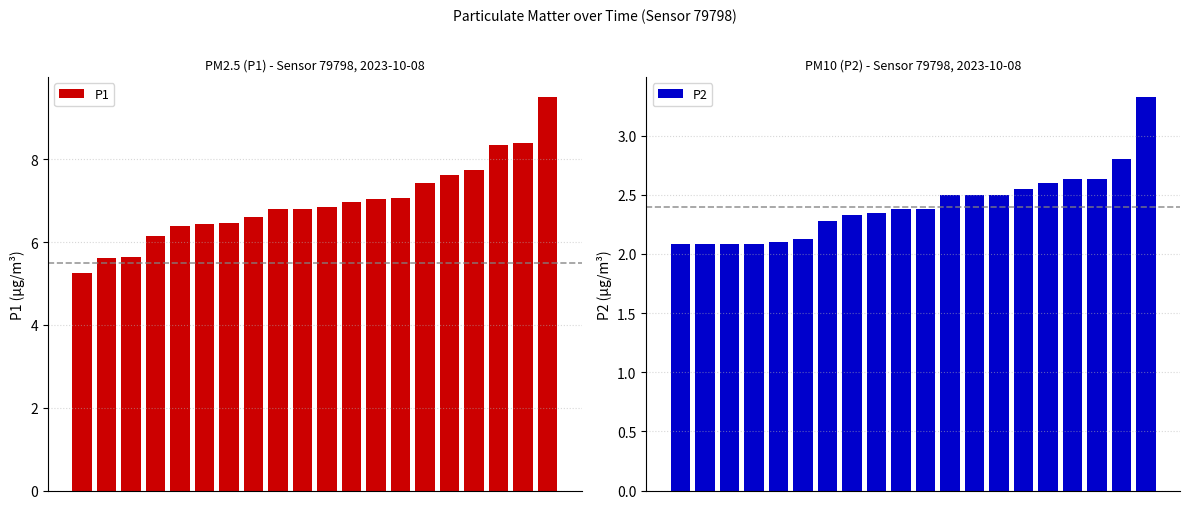

What is the value of the P1 bar at the 1st from the left?

5.2